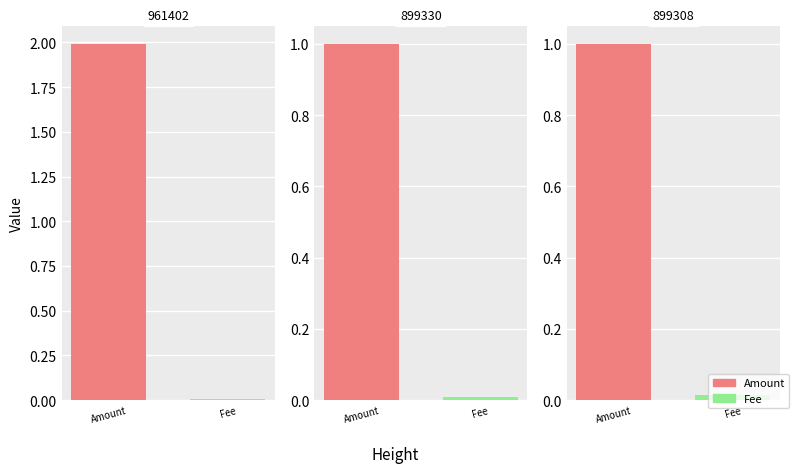

Reading right to left, what are all the values shown in this chart?

Amount: 899308=1.0	899330=1.0	961402=2.0
Fee: 899308=0.0	899330=0.0	961402=0.0